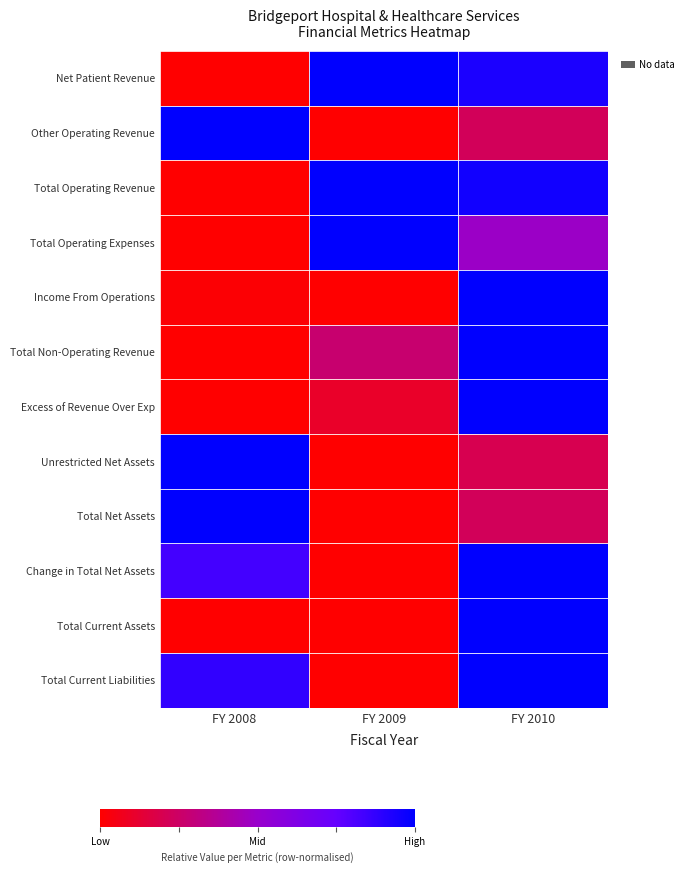

Reading left to right, list all the values displayed in this chart.

Net Patient Revenue: FY 2008=0.0	FY 2009=1.0	FY 2010=0.9
Other Operating Revenue: FY 2008=1.0	FY 2009=0.0	FY 2010=0.2
Total Operating Revenue: FY 2008=0.0	FY 2009=1.0	FY 2010=1.0
Total Operating Expenses: FY 2008=0.0	FY 2009=1.0	FY 2010=0.5
Income From Operations: FY 2008=0.0	FY 2009=0.0	FY 2010=1.0
Total Non-Operating Revenue: FY 2008=0.0	FY 2009=0.3	FY 2010=1.0
Excess of Revenue Over Exp: FY 2008=0.0	FY 2009=0.1	FY 2010=1.0
Unrestricted Net Assets: FY 2008=1.0	FY 2009=0.0	FY 2010=0.2
Total Net Assets: FY 2008=1.0	FY 2009=0.0	FY 2010=0.2
Change in Total Net Assets: FY 2008=0.8	FY 2009=0.0	FY 2010=1.0
Total Current Assets: FY 2008=0.0	FY 2009=0.0	FY 2010=1.0
Total Current Liabilities: FY 2008=0.9	FY 2009=0.0	FY 2010=1.0